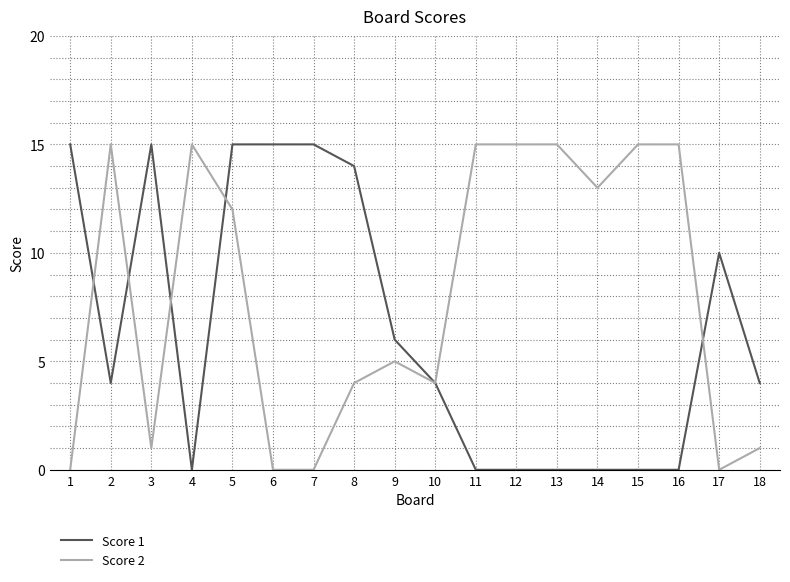

Is the value of Score 2 at 9 greater than the value of Score 1 at 4?

Yes